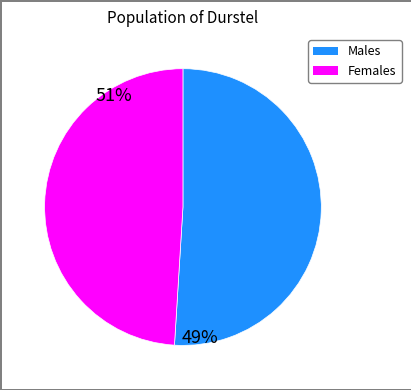

Is there any slice that represents more than half of the pie?

Yes